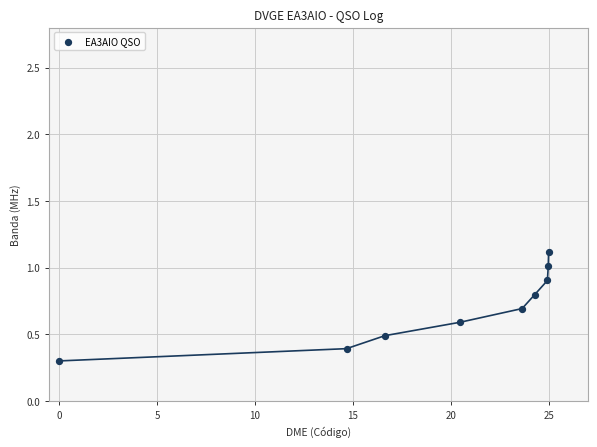

What is the average X value?

19.4